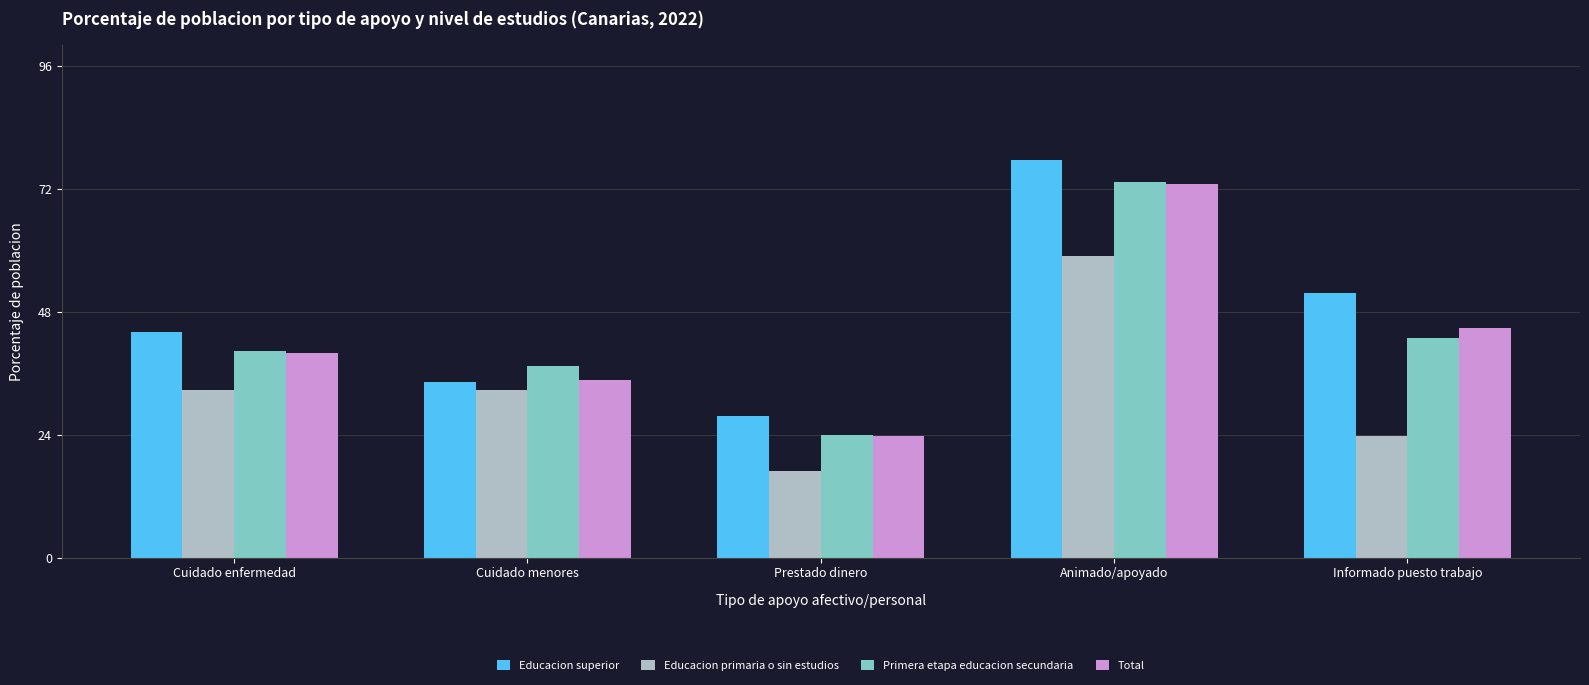

At which category is the sum across all series the highest?

Animado/apoyado